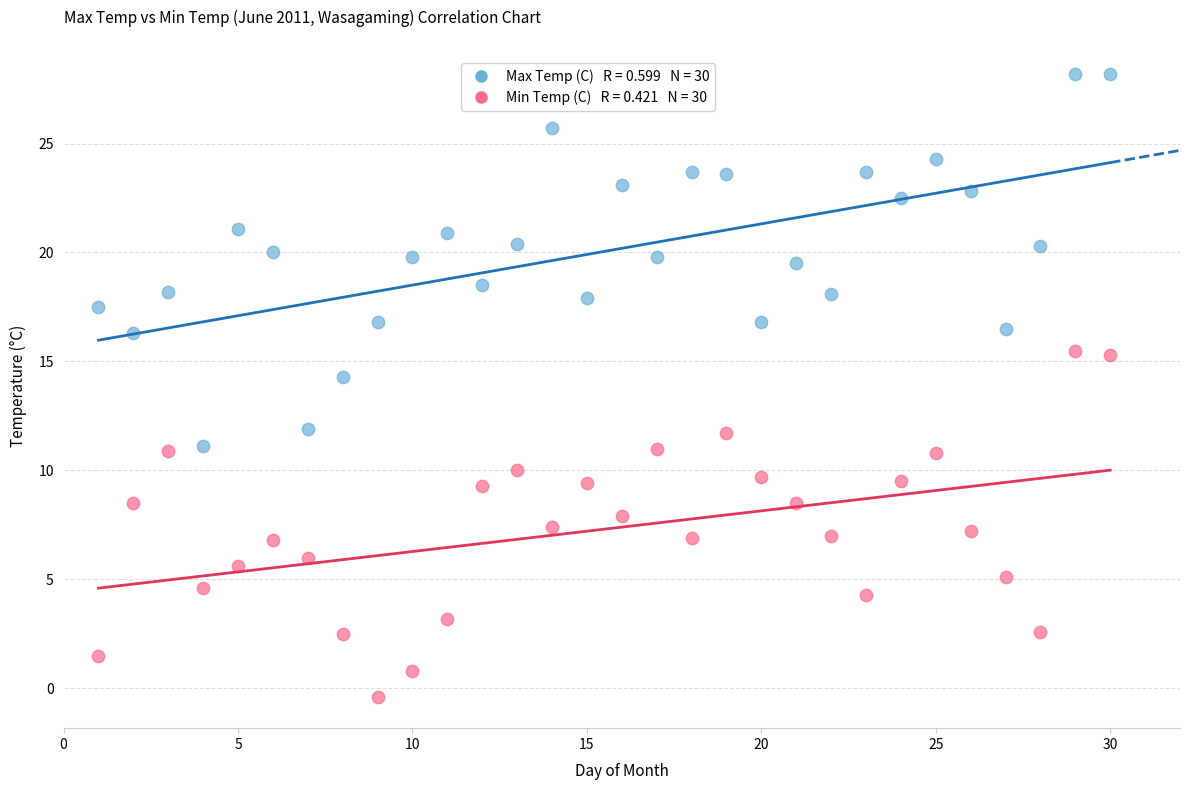

Across all data points, what is the range of X values (max minus min)?

29.0